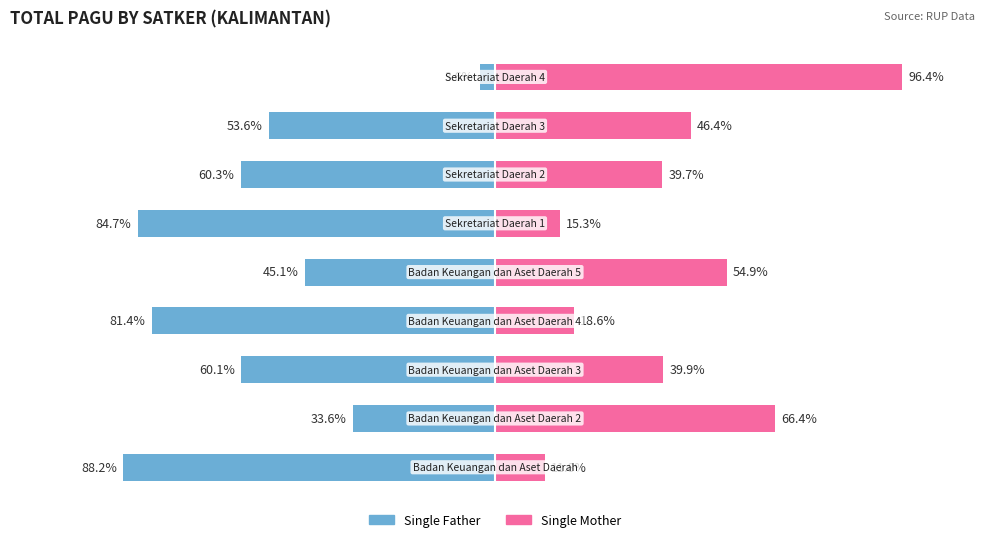

How many groups of bars are there?

9